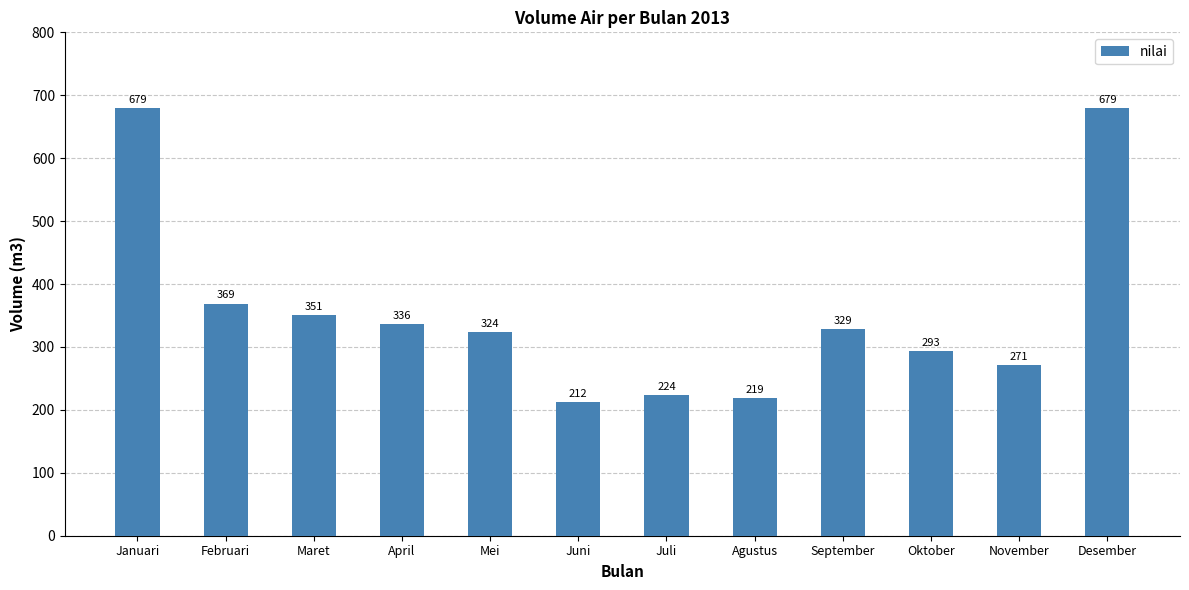

Count the number of categories in the chart.

12